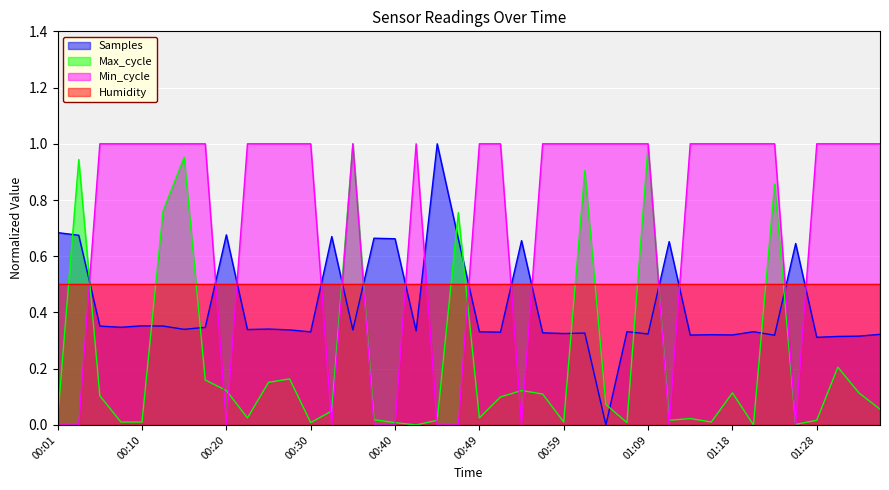

Which series has the largest total across all categories?

Min_cycle